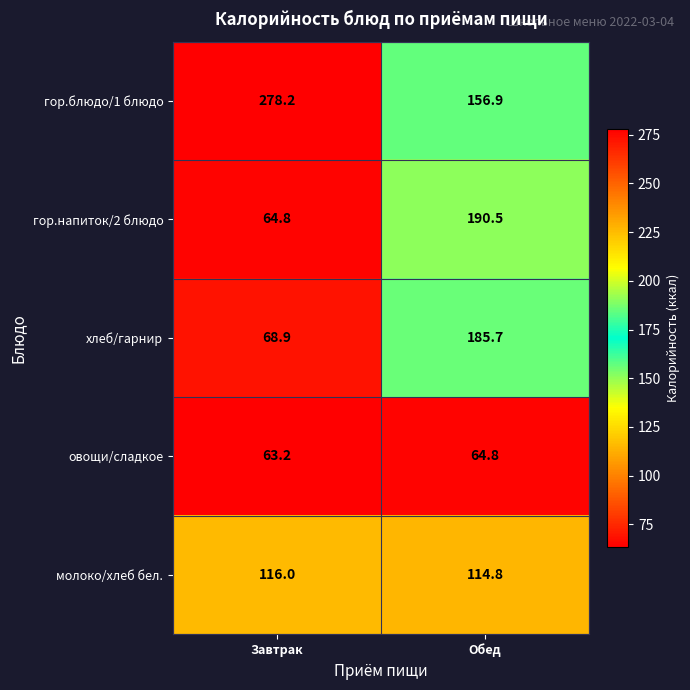

List the series in order of their peak value, lowest first.

овощи/сладкое, молоко/хлеб бел., хлеб/гарнир, гор.напиток/2 блюдо, гор.блюдо/1 блюдо